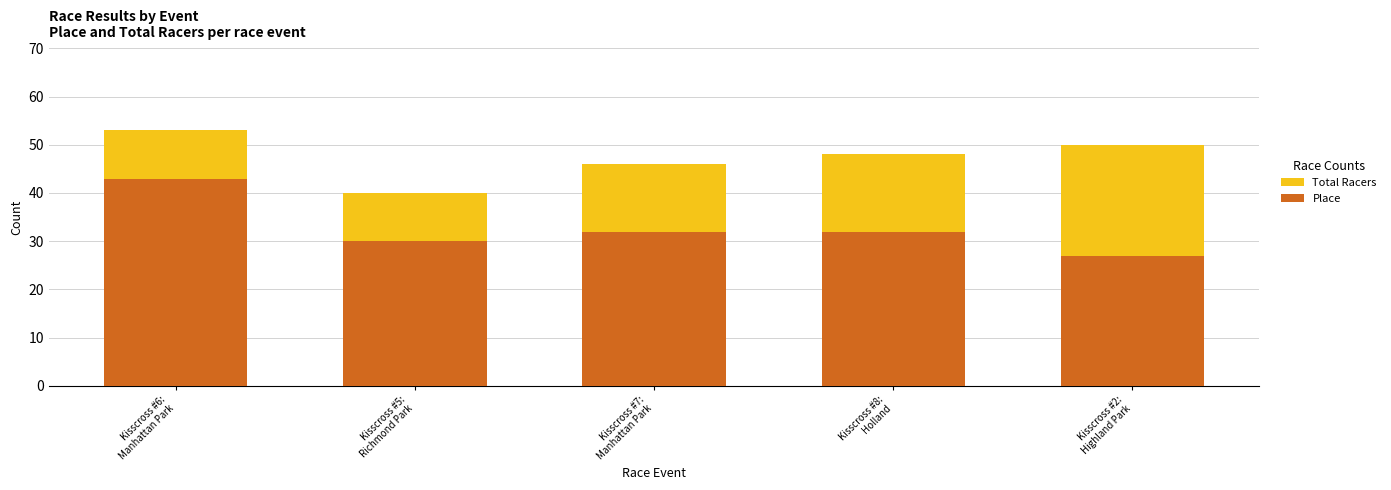

Reading right to left, what are all the values shown in this chart?

Total Racers: Kisscross #2:
Highland Park=50	Kisscross #8:
Holland=48	Kisscross #7:
Manhattan Park=46	Kisscross #5:
Richmond Park=40	Kisscross #6:
Manhattan Park=53
Place: Kisscross #2:
Highland Park=27	Kisscross #8:
Holland=32	Kisscross #7:
Manhattan Park=32	Kisscross #5:
Richmond Park=30	Kisscross #6:
Manhattan Park=43